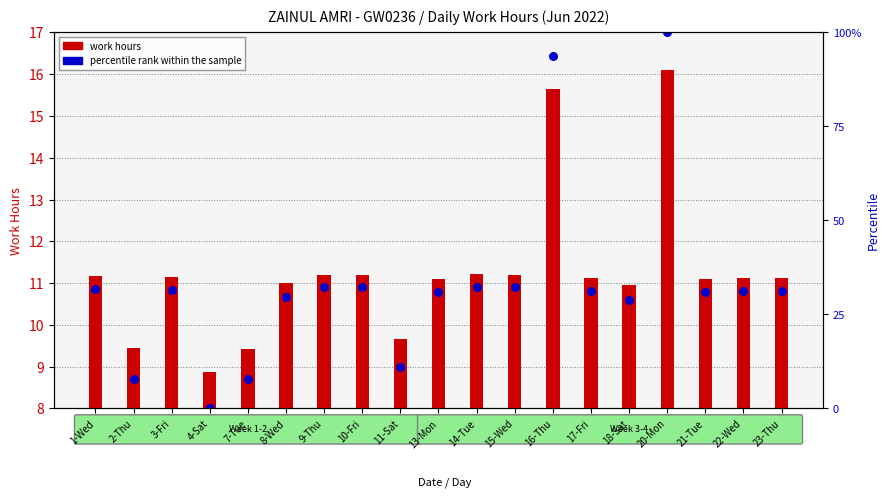

What are all the series names shown in the legend?

work hours, percentile rank within the sample